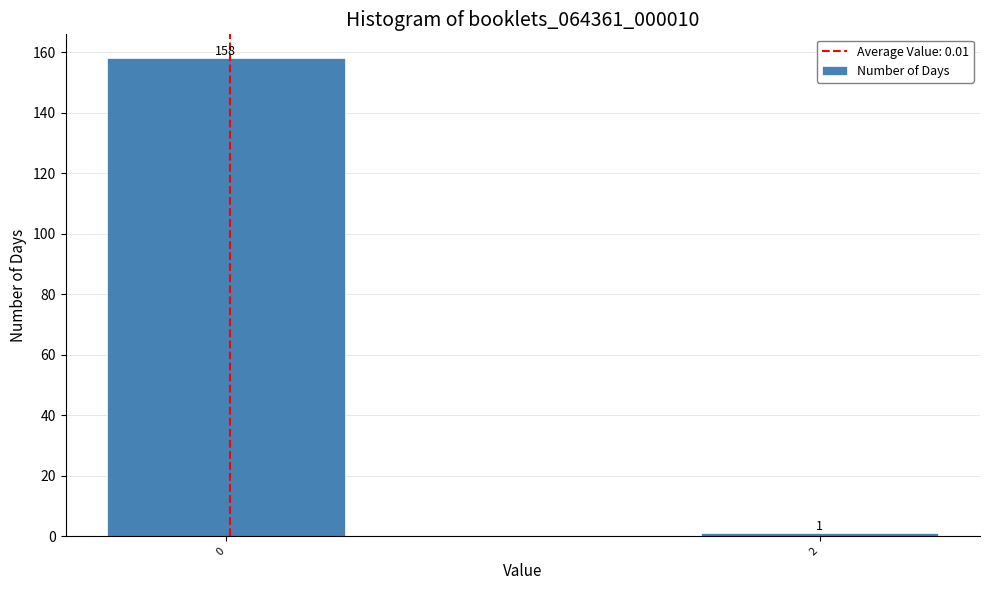

Reading left to right, extract all data points from this chart.

158	1